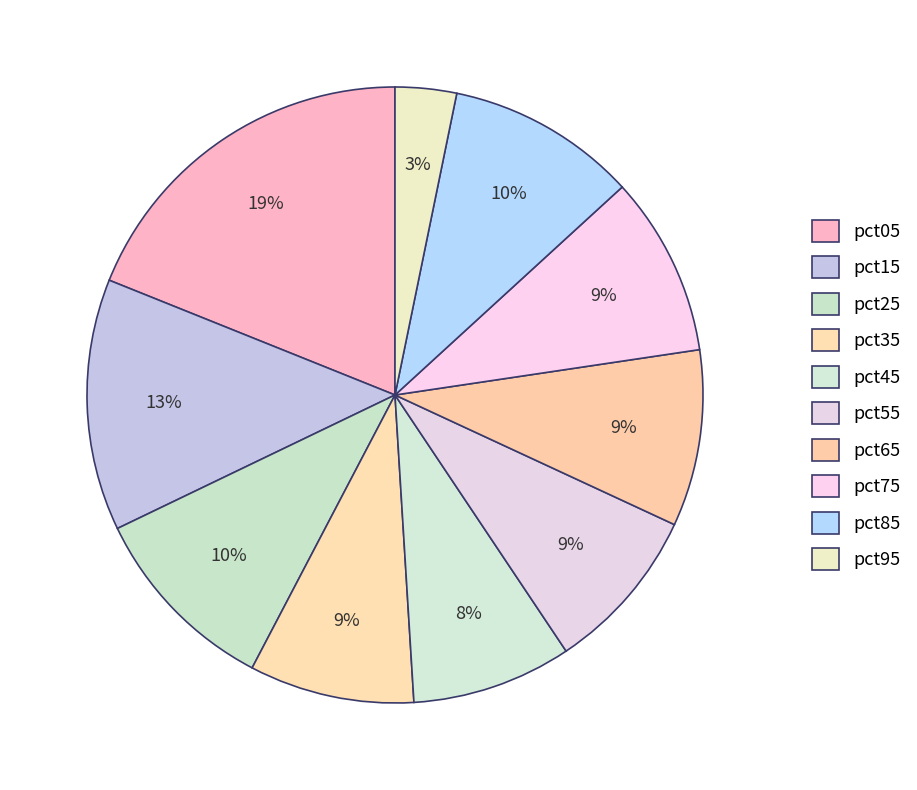

Rank the categories by value from highest to lowest.

pct05, pct15, pct25, pct85, pct75, pct65, pct55, pct35, pct45, pct95